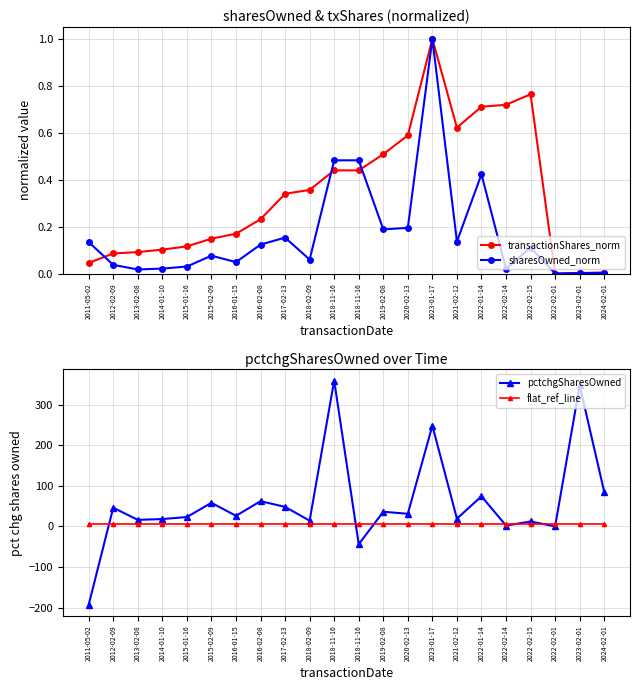

How many categories are shown in the chart?

22